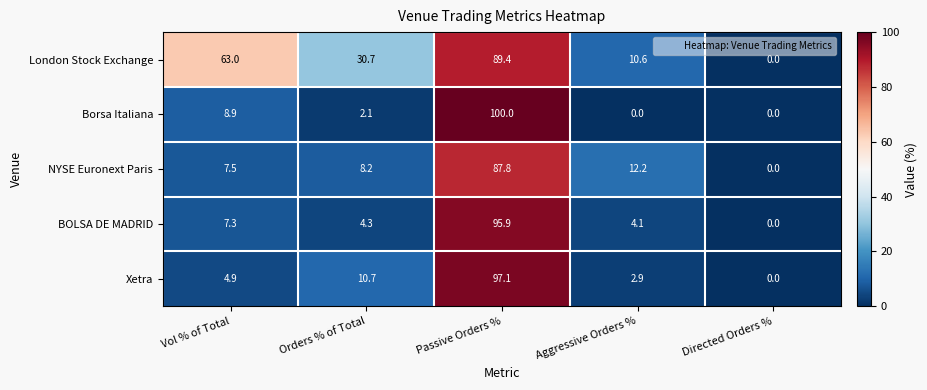

Which series has the largest total across all categories?

London Stock Exchange